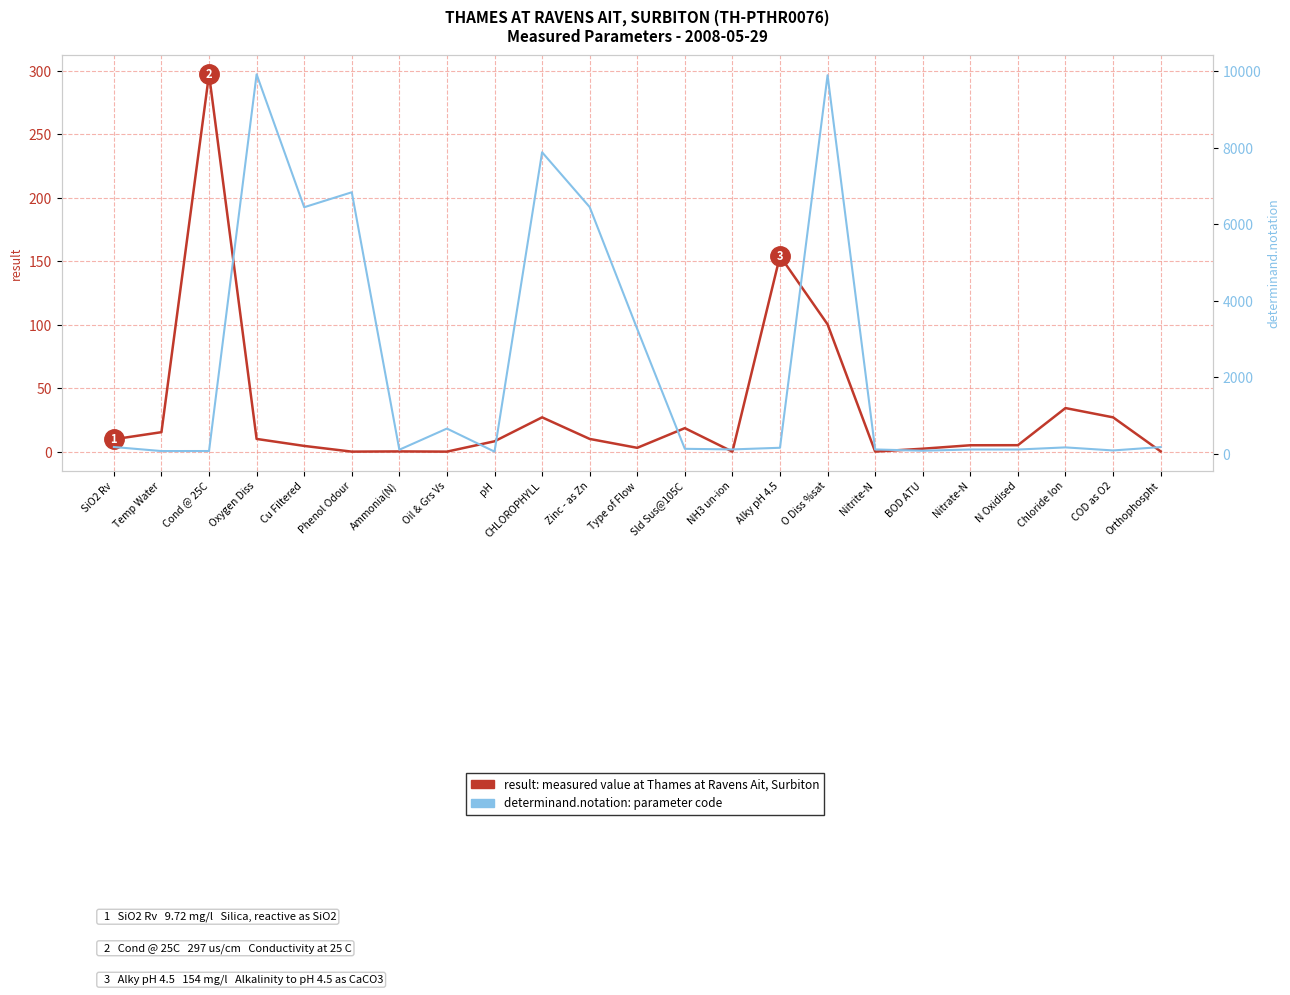

Which series ends up on top after the final intersection of result (measured value) and determinand.notation (code)?

determinand.notation (code)